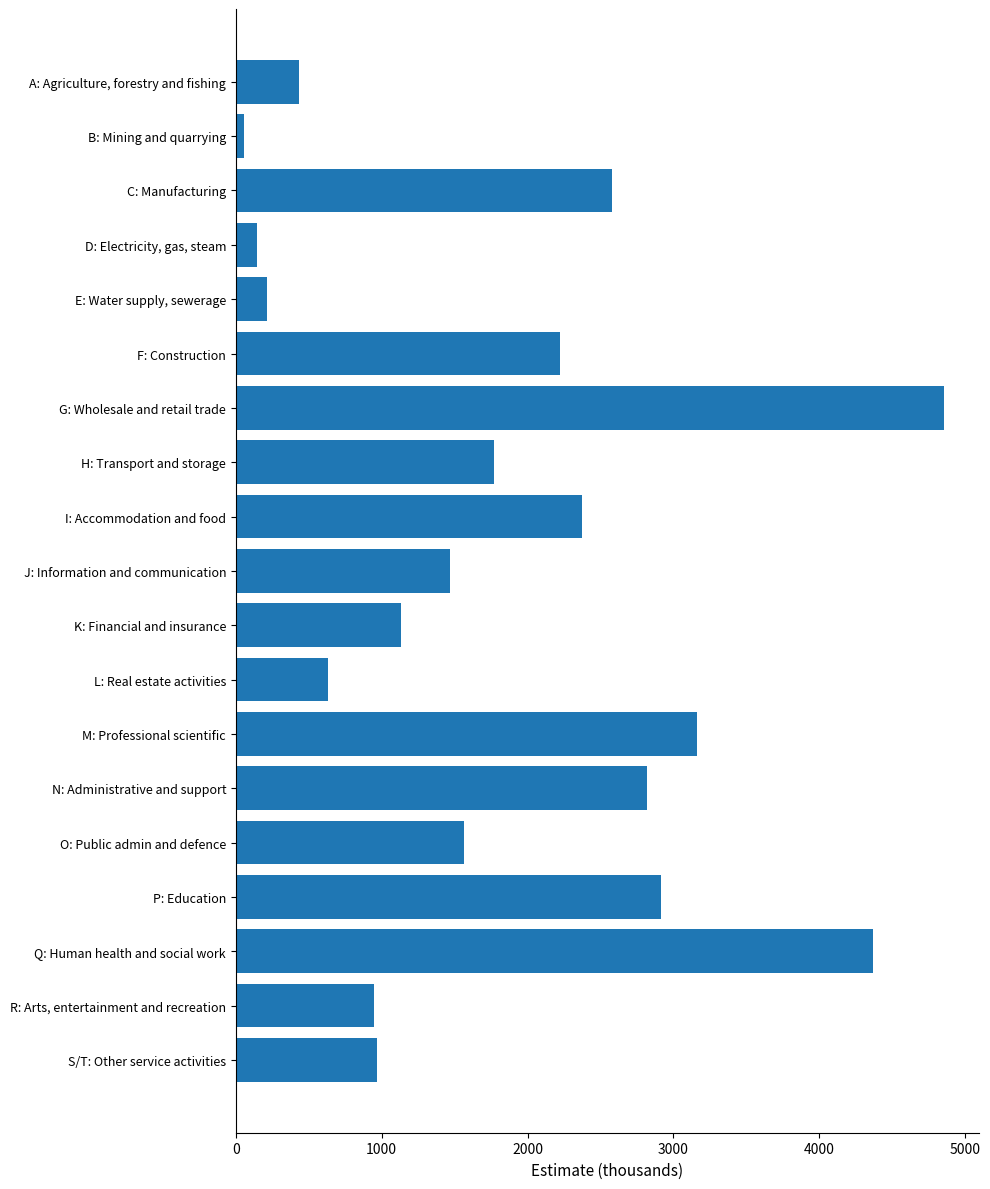

Does the chart contain stacked bars?

No